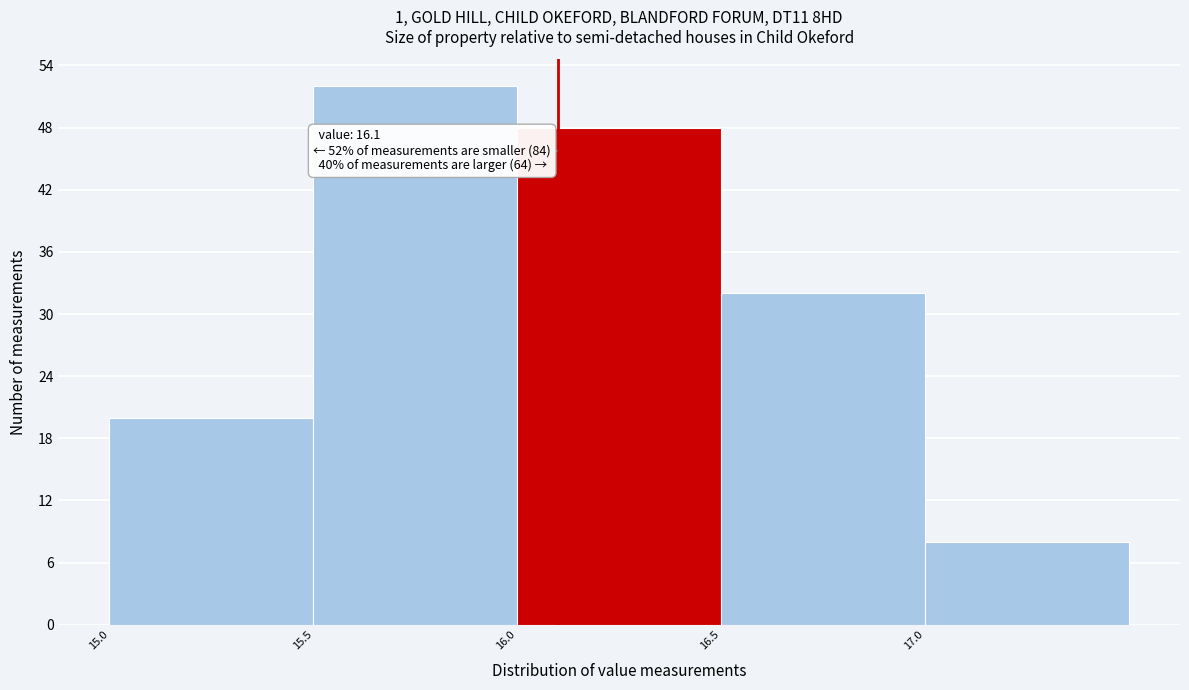

Over which range of the x-axis is the bar tallest?

15.5 to 16.0